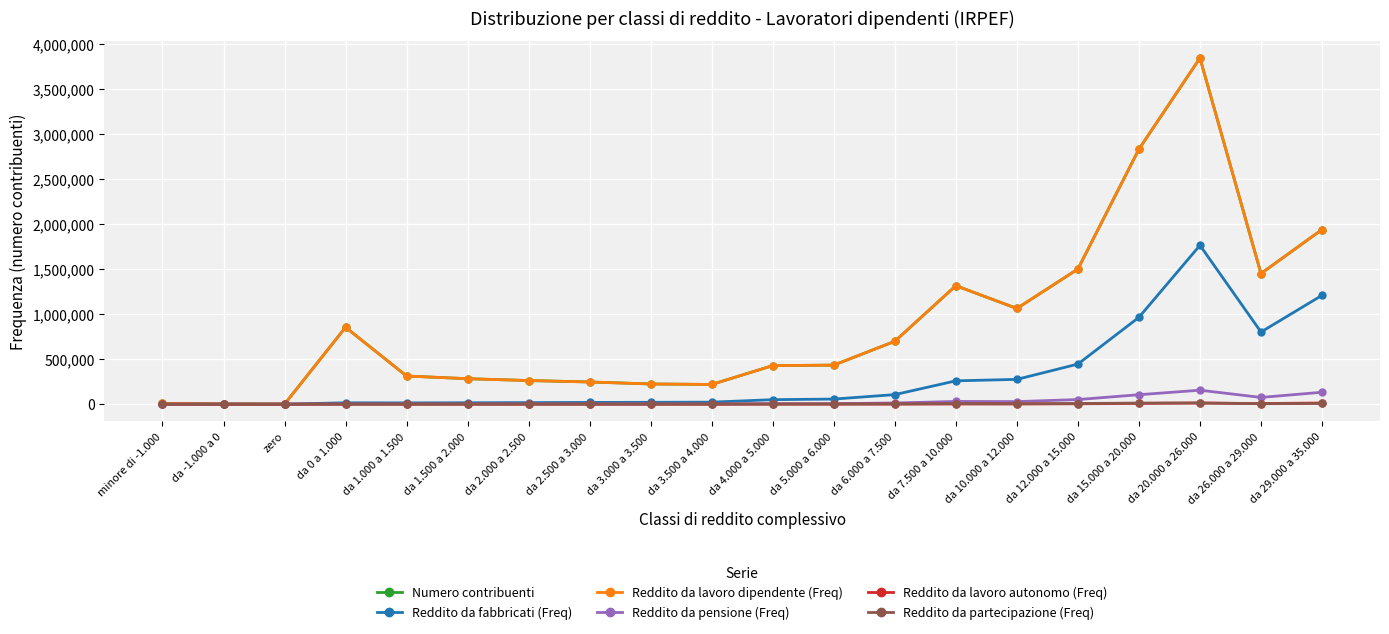

At how many categories does at least one series exceed 3131615?

1